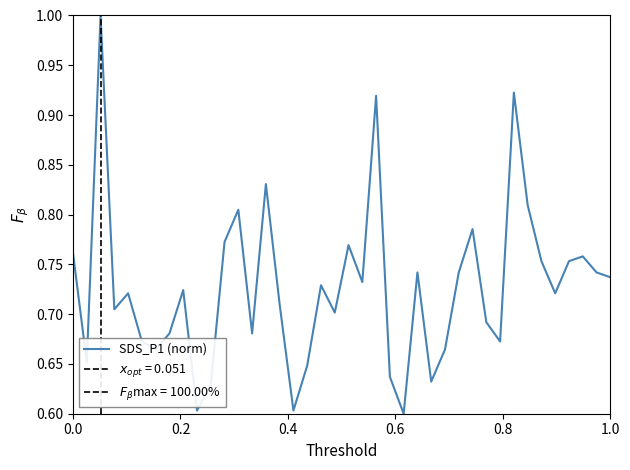

How many distinct data groups are displayed?

1